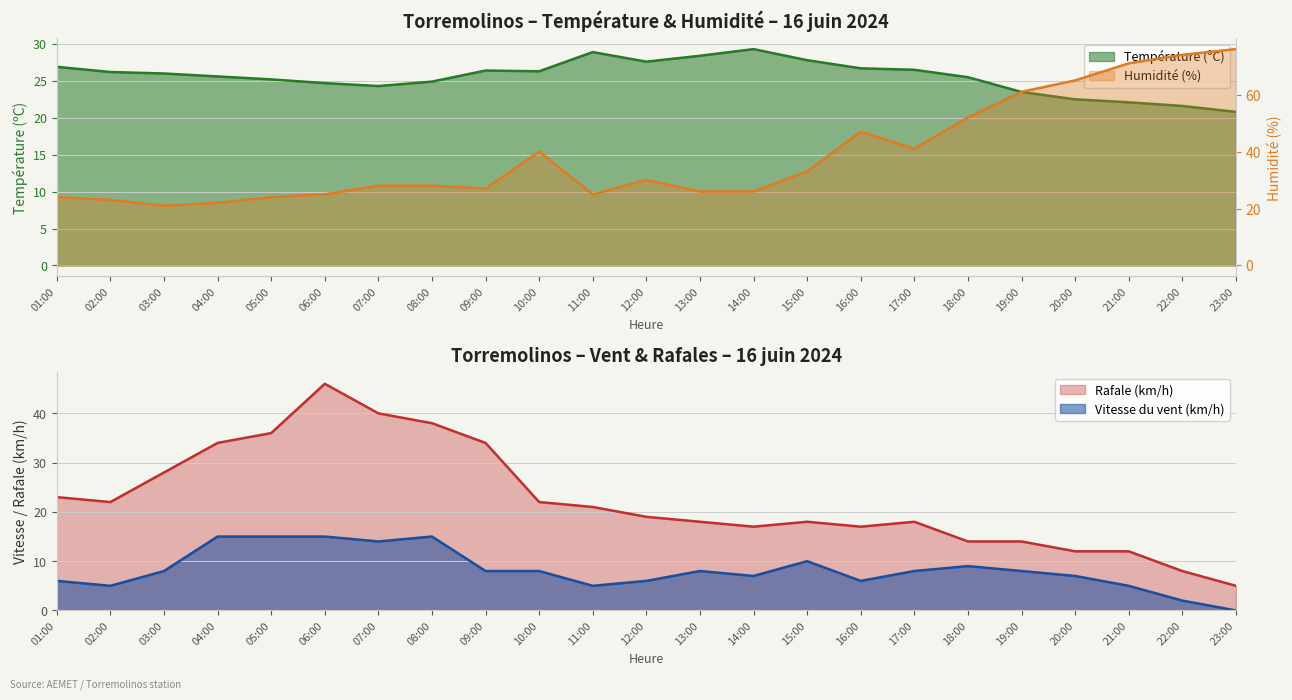

Between 17:00 and 20:00, which series saw the biggest shift?

Humidité (%)